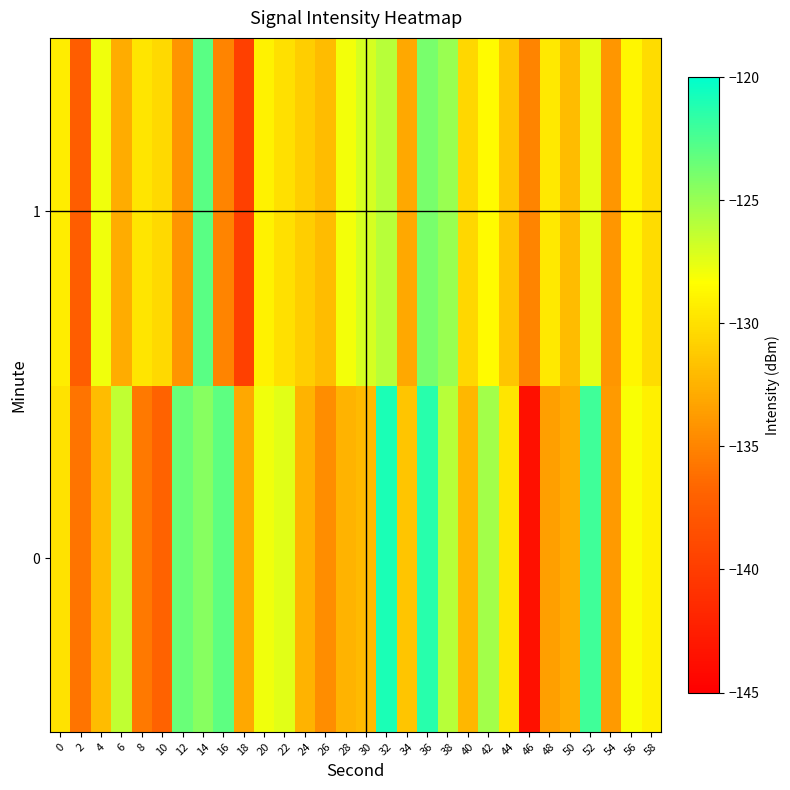

What is the difference between the highest and lowest values at 58?

1.1